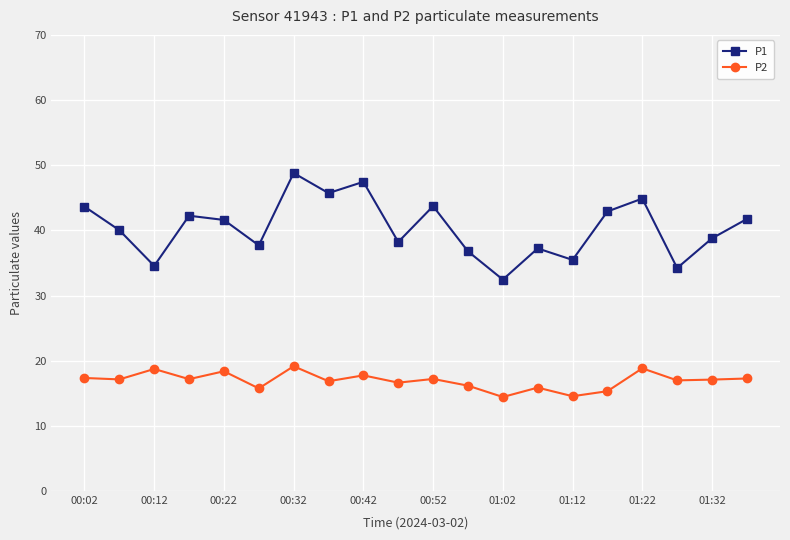

Rank the series by their maximum value, from highest to lowest.

P1, P2